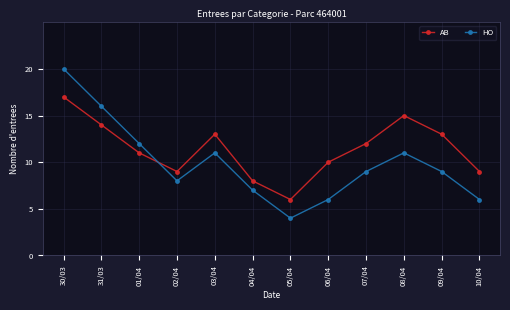

Is this an area chart (filled region under the line)?

No